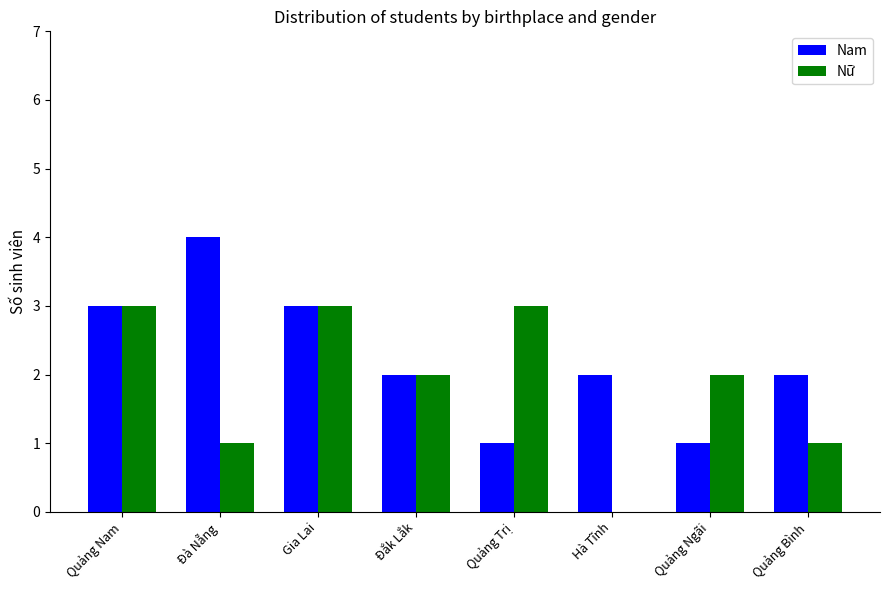

True or false: Nam has a value of 5 at Gia Lai.

False